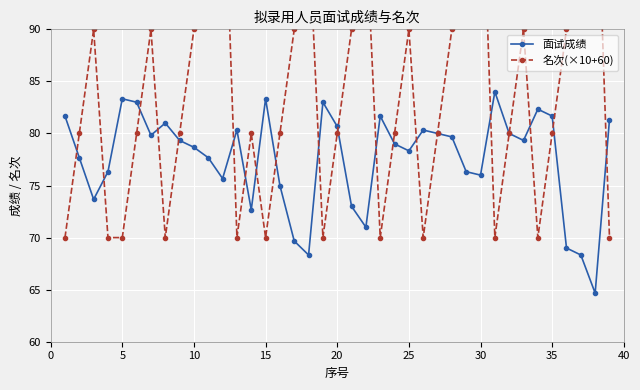

What is the minimum value for 面试成绩?

64.7